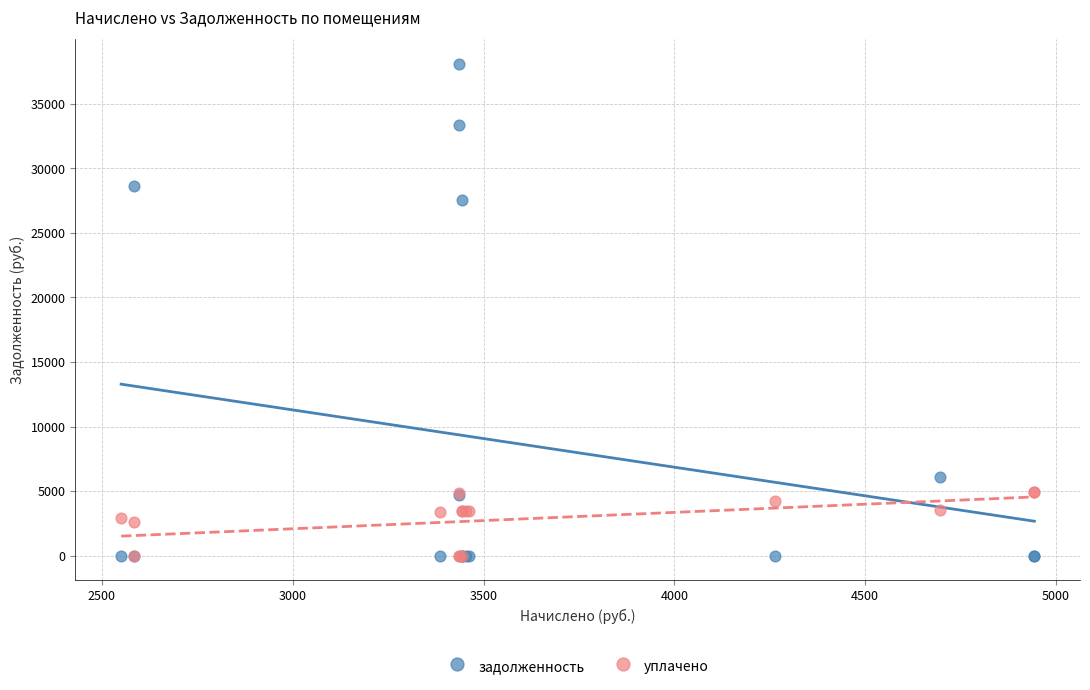

Which series has the largest Y range (max minus min)?

задолженность